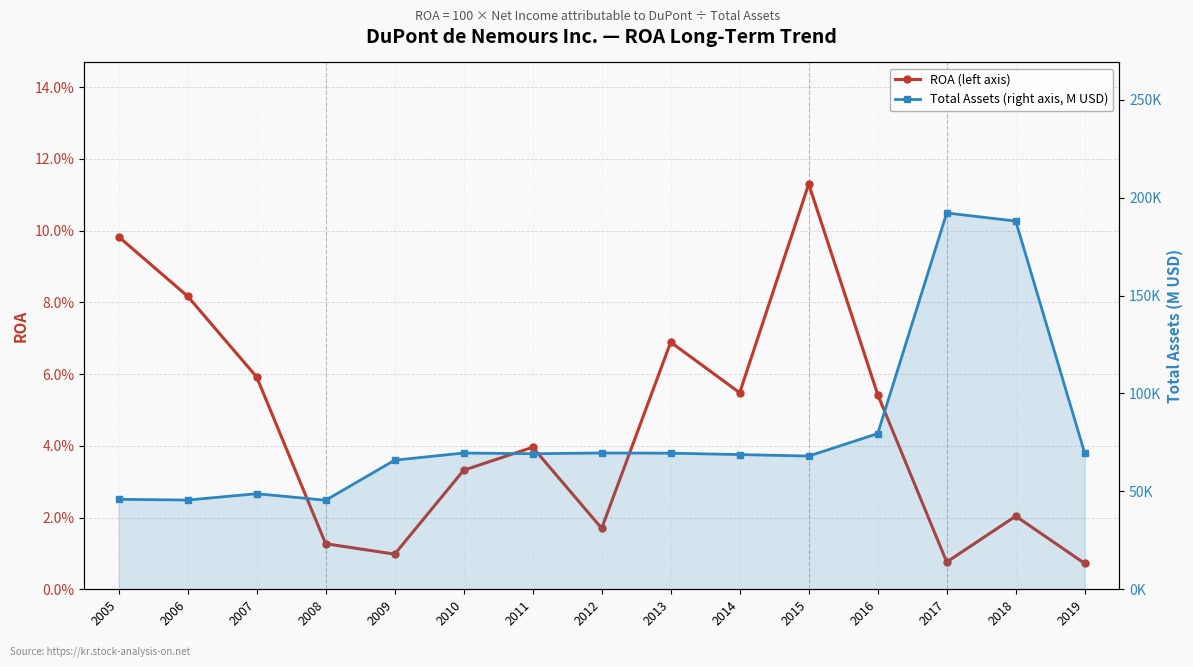

List the series in order of their peak value, lowest first.

ROA (left axis), Total Assets (right axis, M USD)